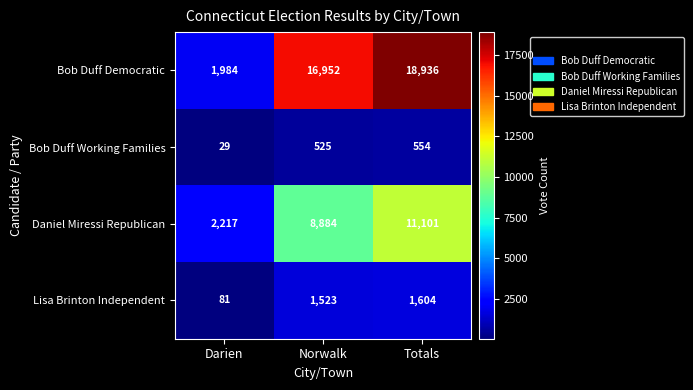

What is the sum of the Lisa Brinton Independent values at Norwalk and Totals?

3127